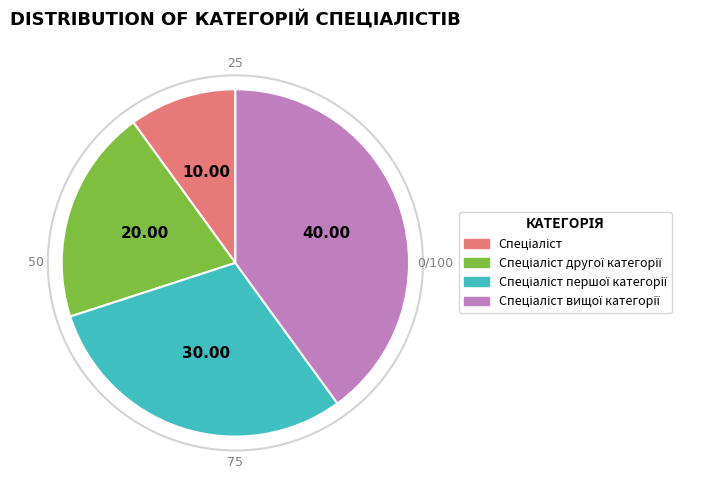

Is there a majority slice in this chart?

No